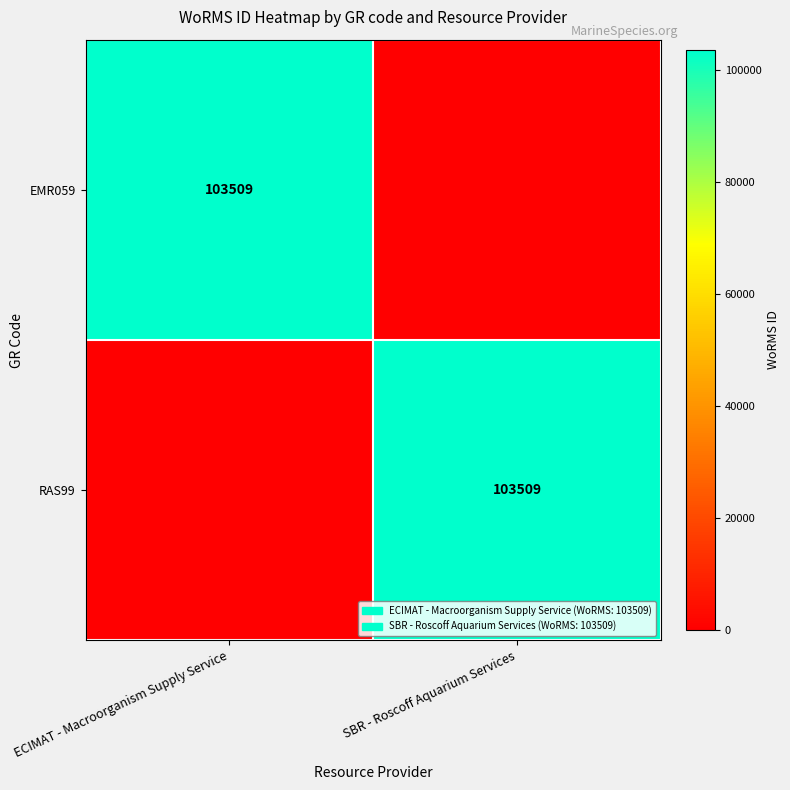

At which category does the chart reach its minimum across all series?

SBR - Roscoff Aquarium Services